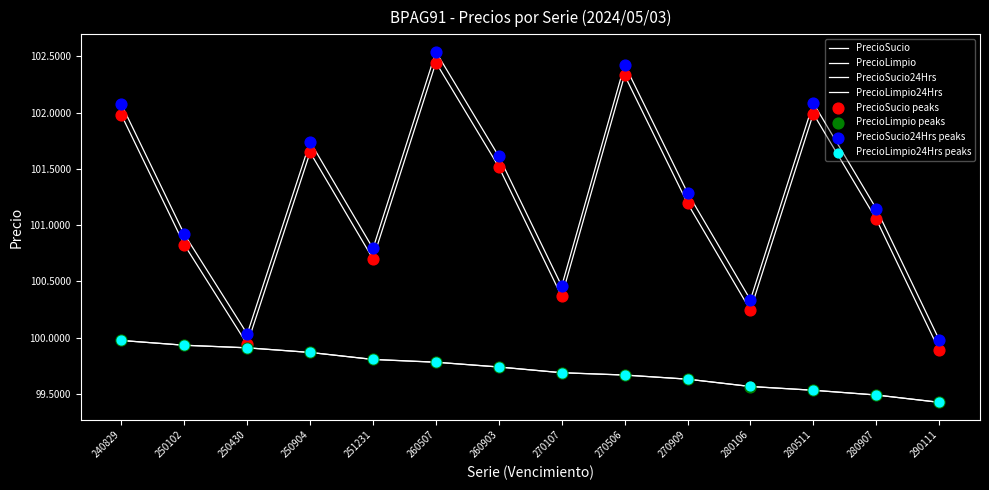

Does the chart have visible grid lines?

No